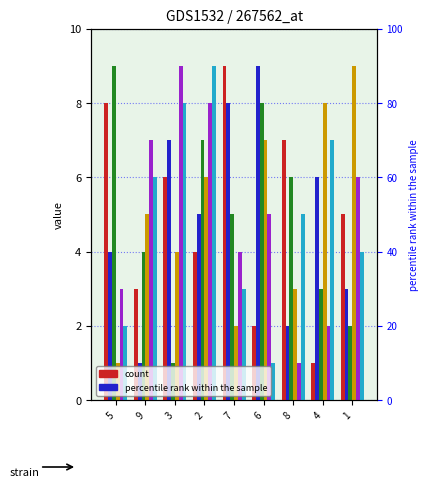

Reading left to right, list all the values displayed in this chart.

col_4: 8	3	6	4	9	2	7	1	5
col_2: 4	1	7	5	8	9	2	6	3
col_5: 9	4	1	7	5	8	6	3	2
col_7: 1	5	4	6	2	7	3	8	9
col_8: 3	7	9	8	4	5	1	2	6
col_9: 2	6	8	9	3	1	5	7	4